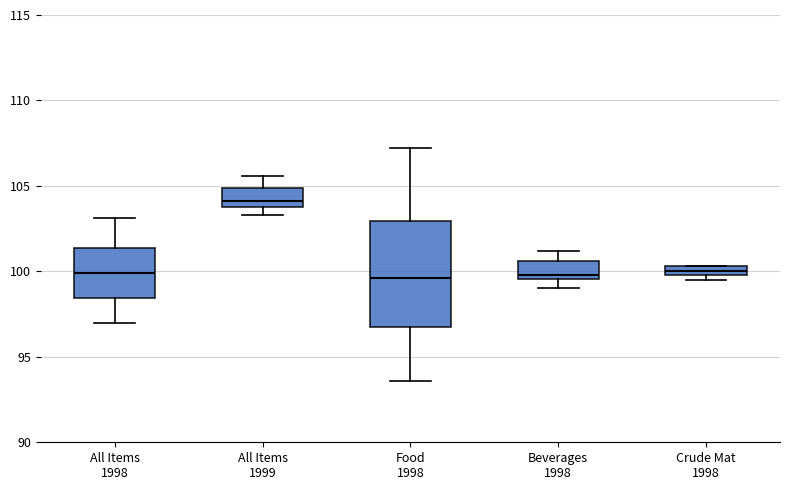

Where is the lower edge of the box for All Items 1998 on the y-axis? The values are not printed on the chart, so give them approximately, as read against the axis.

98.5